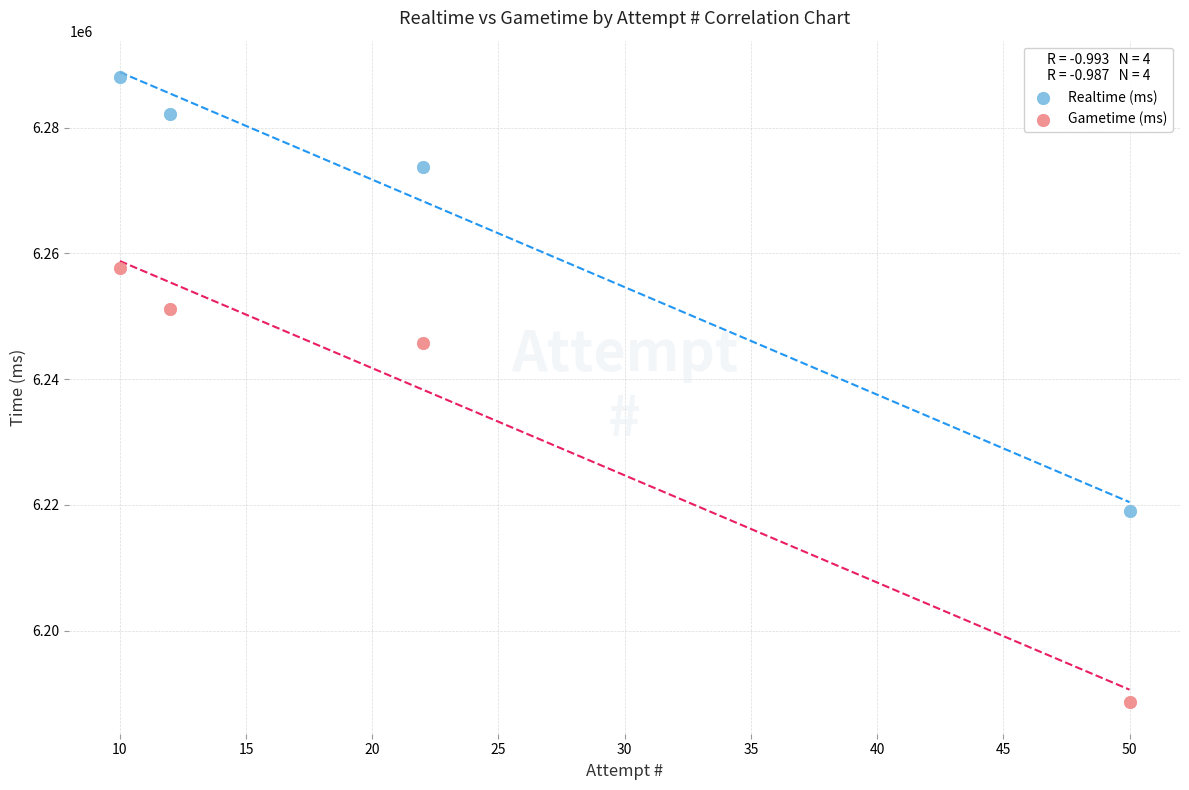

Which series has the largest Y range (max minus min)?

Realtime (ms)